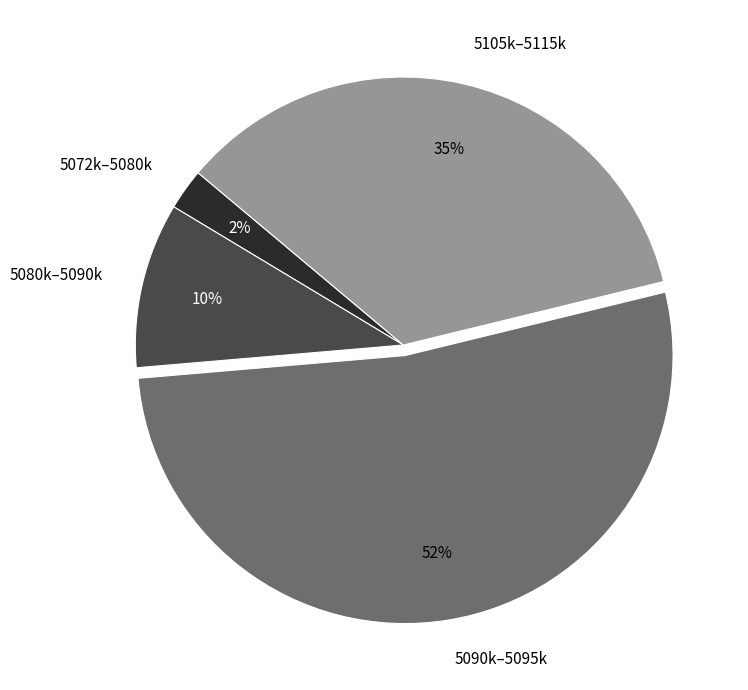

To the nearest percent, what percentage of the pie is 5072k–5080k?

2%